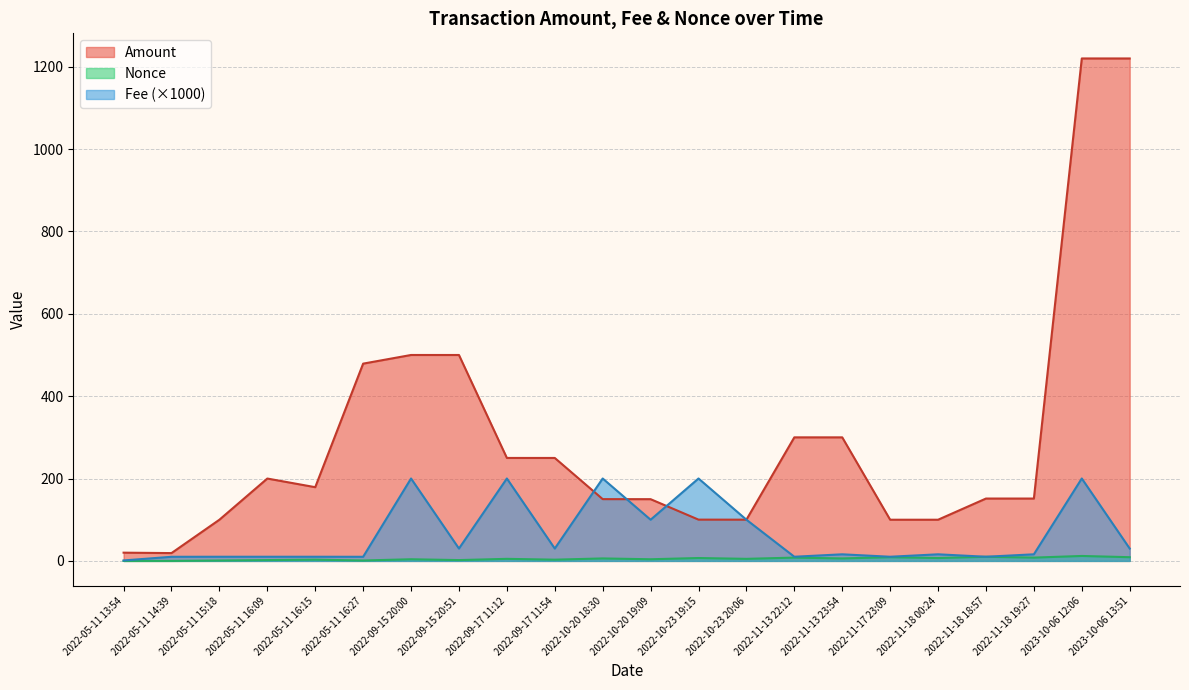

Rank the categories by value from highest to lowest.

2023-10-06 12:06, 2023-10-06 13:51, 2022-09-15 20:00, 2022-09-15 20:51, 2022-05-11 16:27, 2022-11-13 22:12, 2022-11-13 23:54, 2022-09-17 11:12, 2022-09-17 11:54, 2022-05-11 16:09, 2022-05-11 16:15, 2022-11-18 18:57, 2022-11-18 19:27, 2022-10-20 18:30, 2022-10-20 19:09, 2022-10-23 19:15, 2022-10-23 20:06, 2022-05-11 15:18, 2022-11-17 23:09, 2022-11-18 00:24, 2022-05-11 13:54, 2022-05-11 14:39